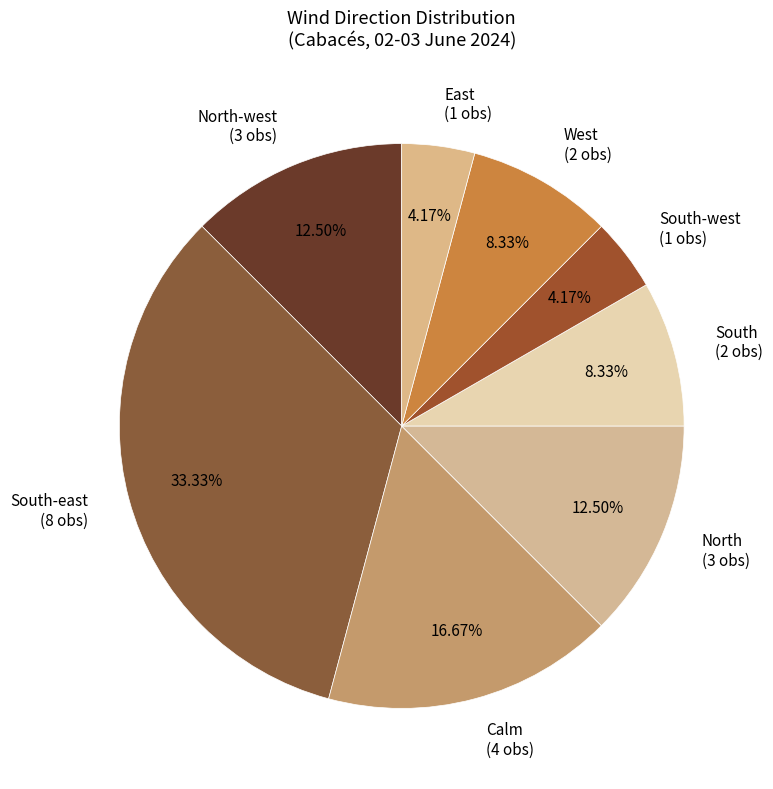

How many slices are in this pie chart?

8